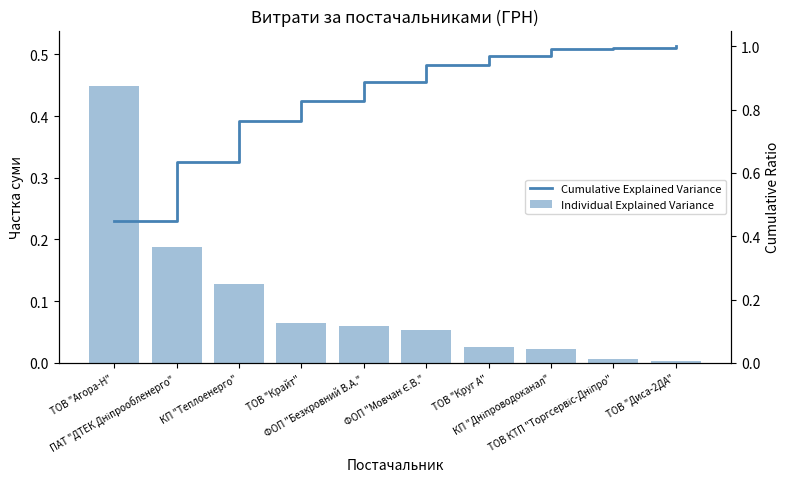

True or false: Individual Explained Variance has a value of 0.0 at ФОП "Мовчан Є.В.".

False